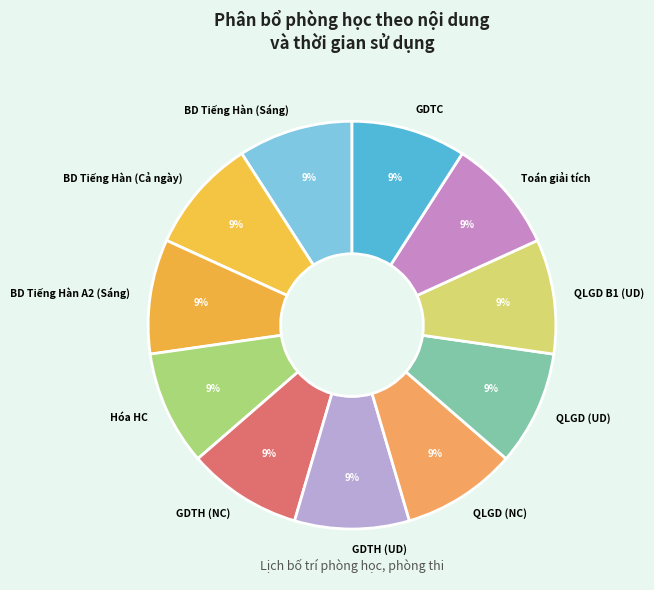

Combined, do BD Tiếng Hàn A2 (Sáng) and QLGD B1 (UD) account for over 50%?

No